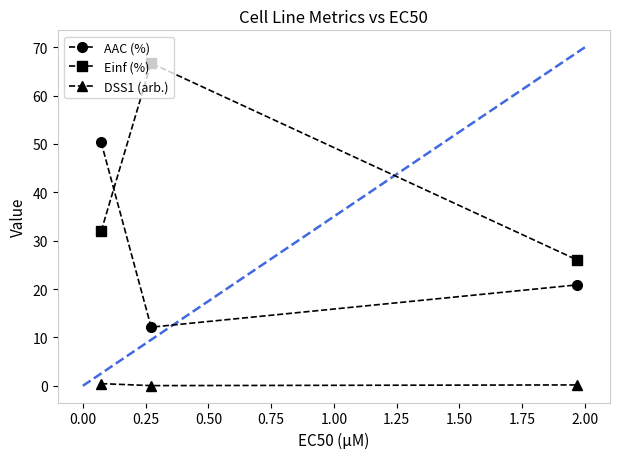

What is the sum of all AAC (%) values?

83.3